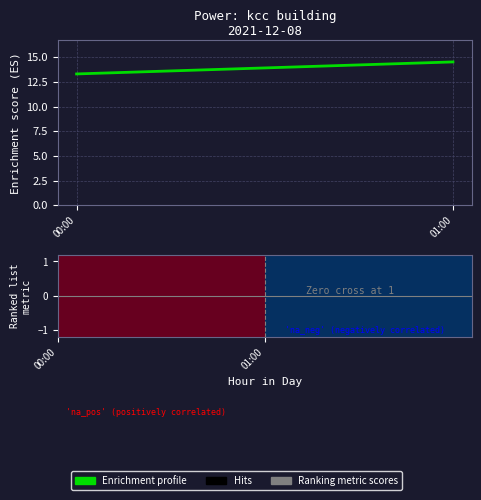

List the labels in order of row_0 value, smallest first.

01:00, 00:00